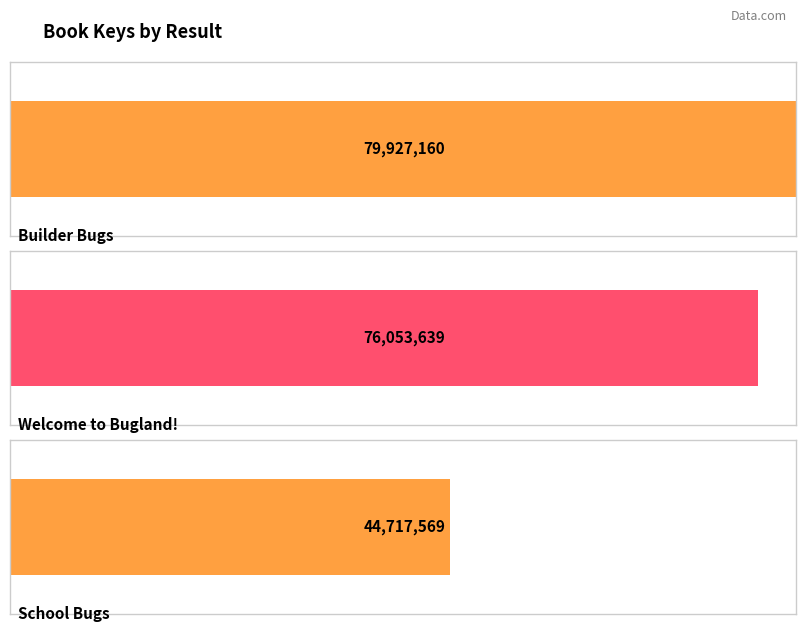

Between 1 and 3, which is larger?

1